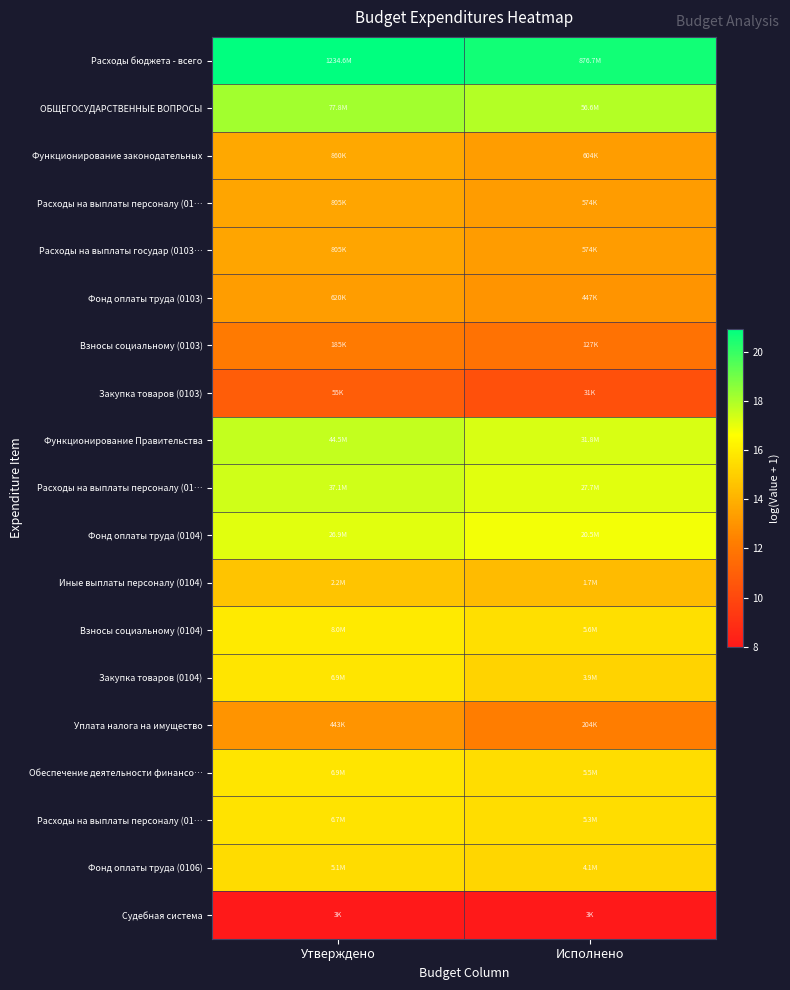

At how many categories does at least one series exceed 8?

2